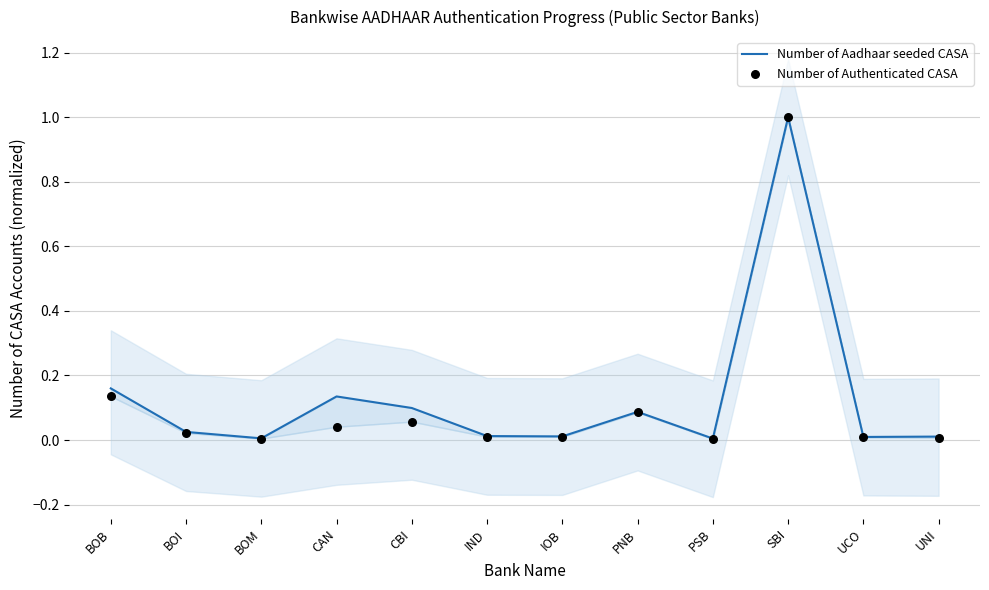

What are all the series names shown in the legend?

Number of Aadhaar seeded CASA, Number of Authenticated CASA